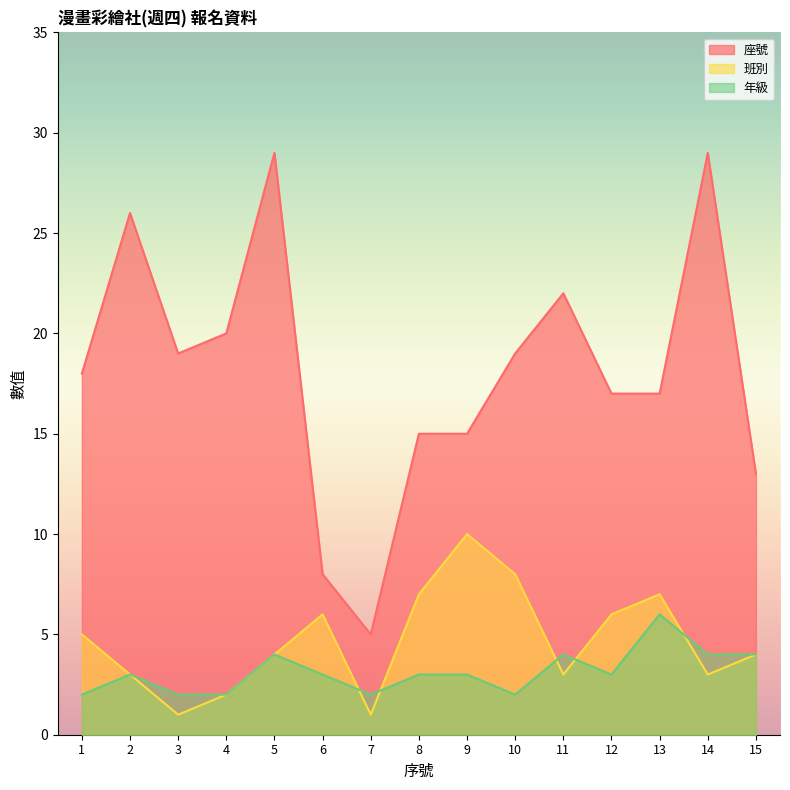

Is it true that 年級 equals 4 at 14?

True